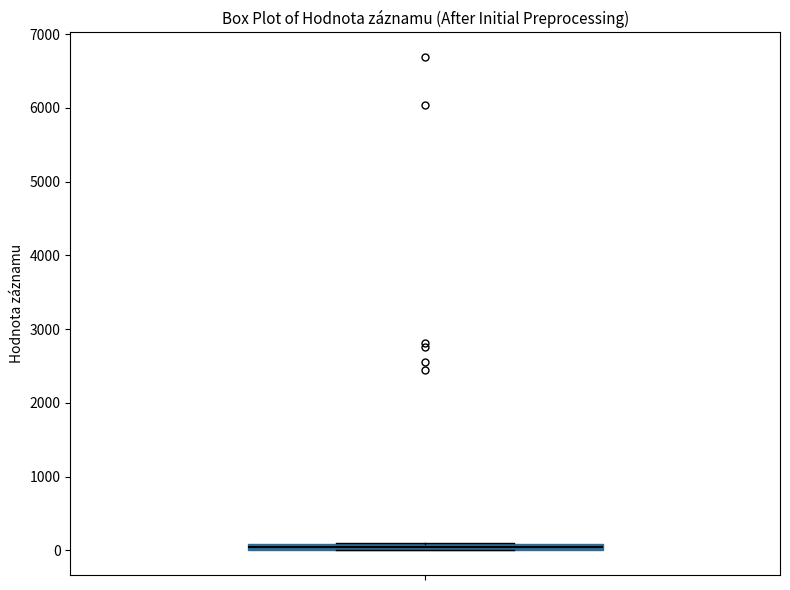

Where is the lower edge of the box on the y-axis? The values are not printed on the chart, so give them approximately, as read against the axis.

0